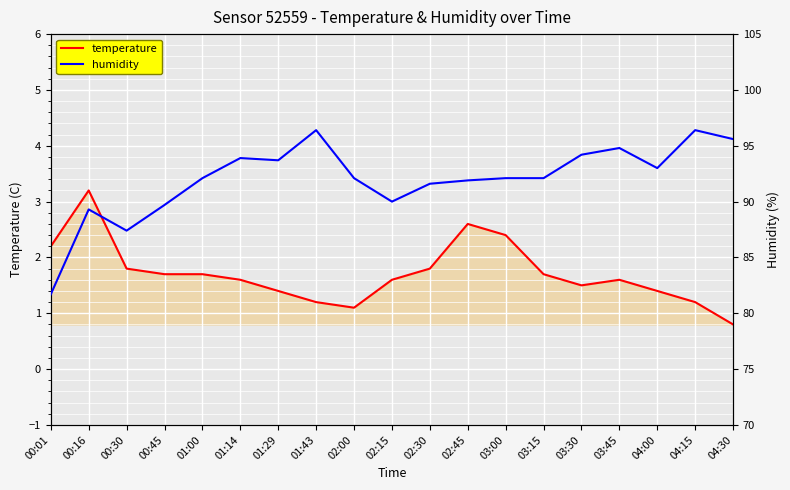

What is the label of the 2nd point from the left?

00:16